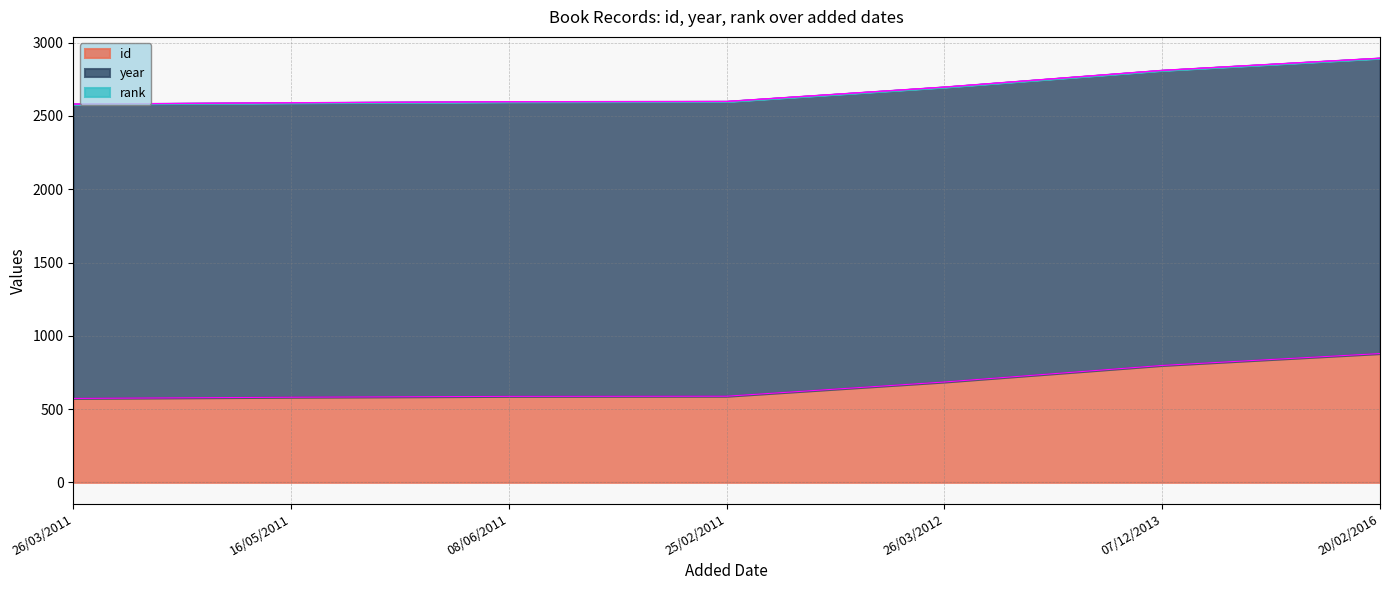

What is the label of the 2nd point from the left?

16/05/2011